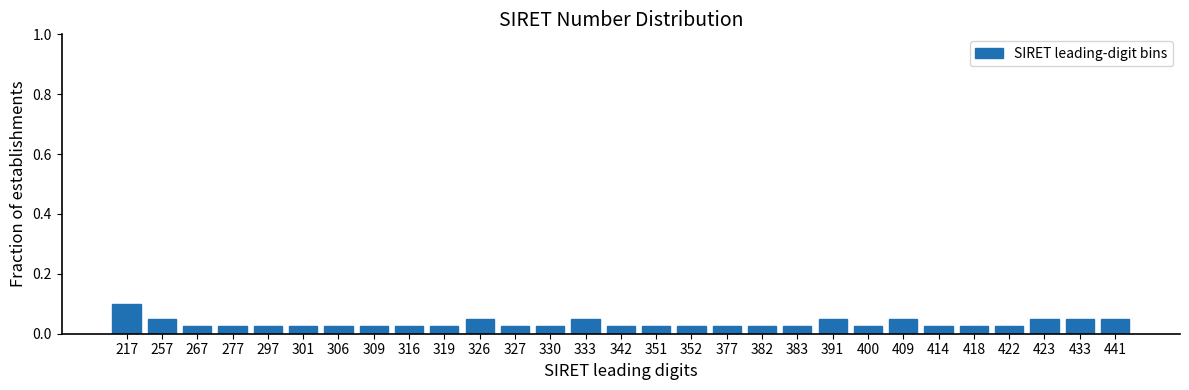

Count the values in the range 0 to 1.

29